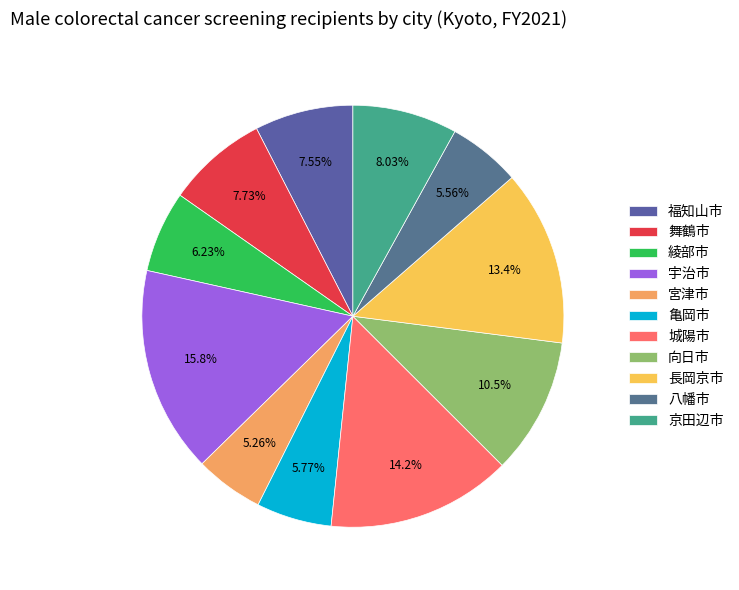

Is the sum of 綾部市 and 向日市 greater than half?

No